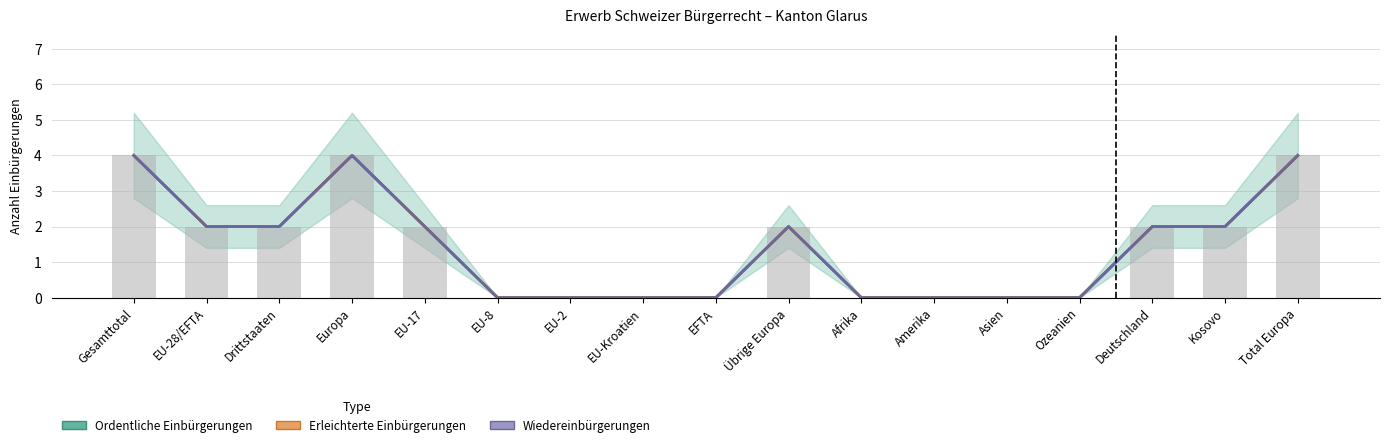

What is the label of the 6th bar from the right?

Amerika